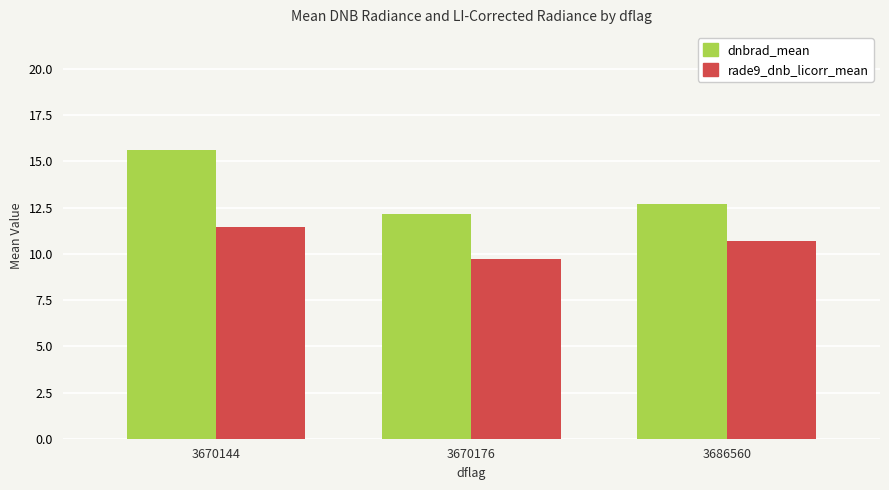

At how many categories does at least one series exceed 15?

1